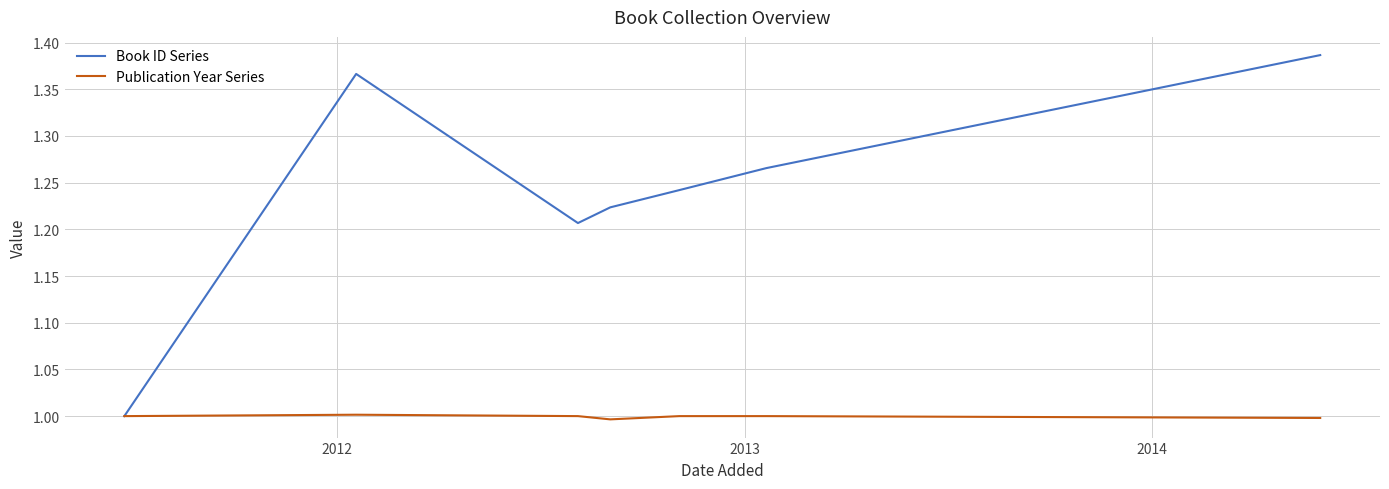

Rank the series by their average value, from highest to lowest.

Book ID Series, Publication Year Series